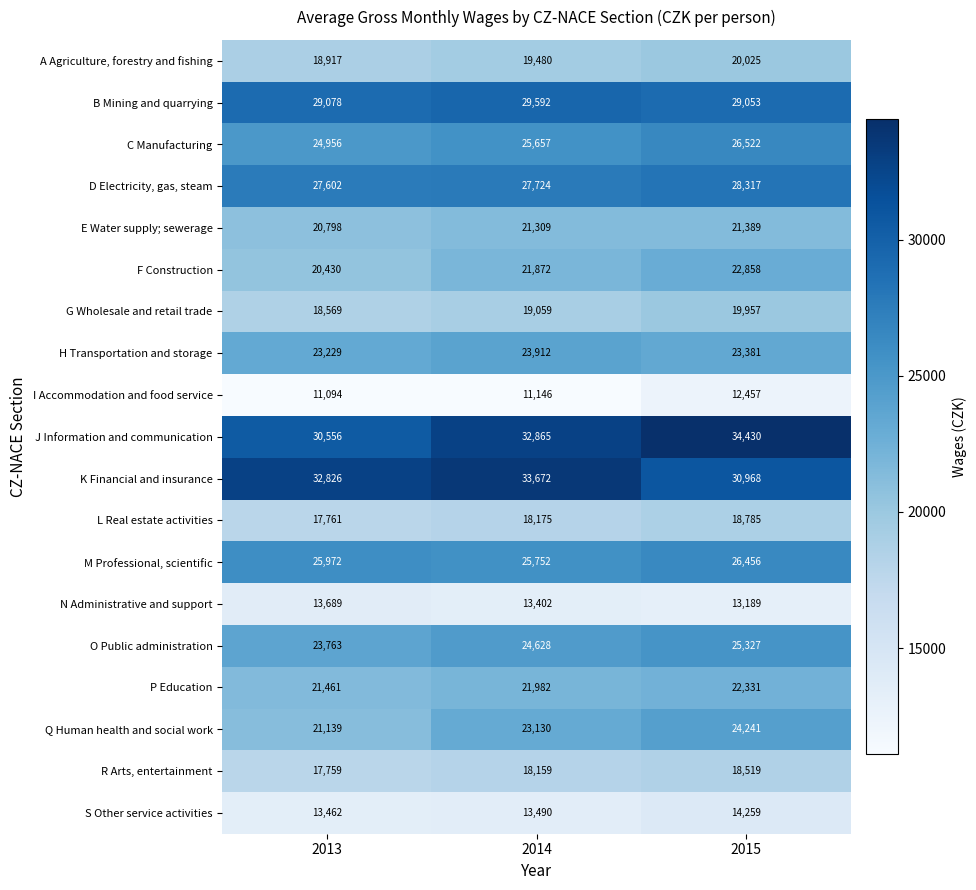

The H Transportation and storage series shows 6791 at 2015. True or false?

False